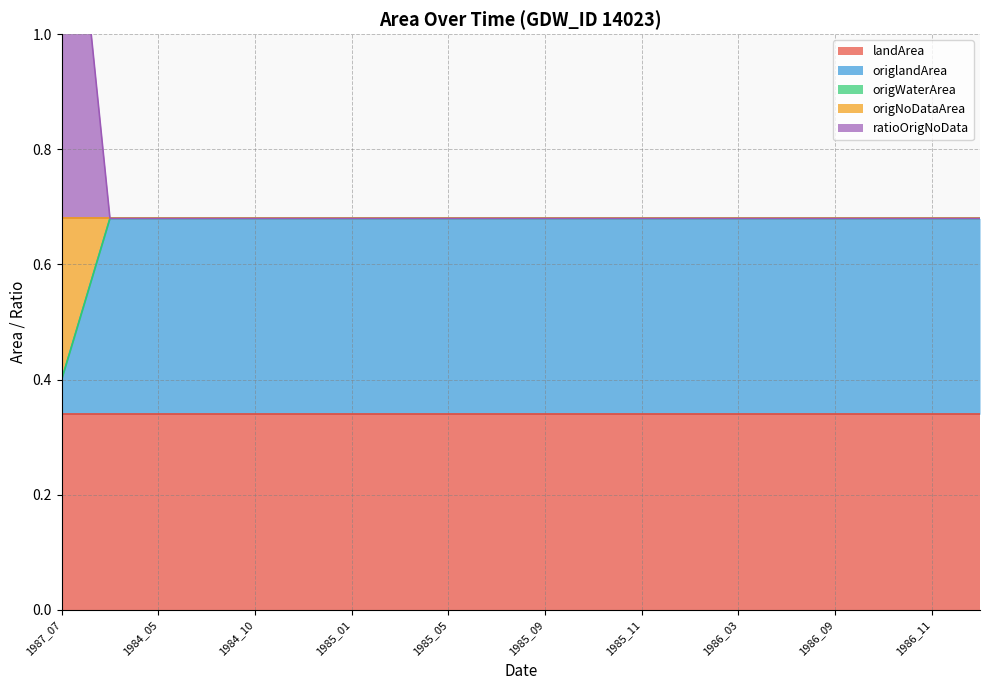

What is the value of the ratioOrigNoData point at the 17th from the left?

0.7